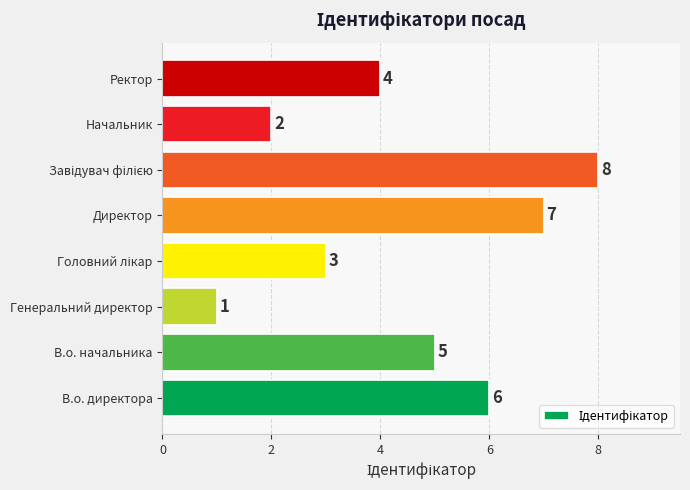

Does the chart contain any negative values?

No